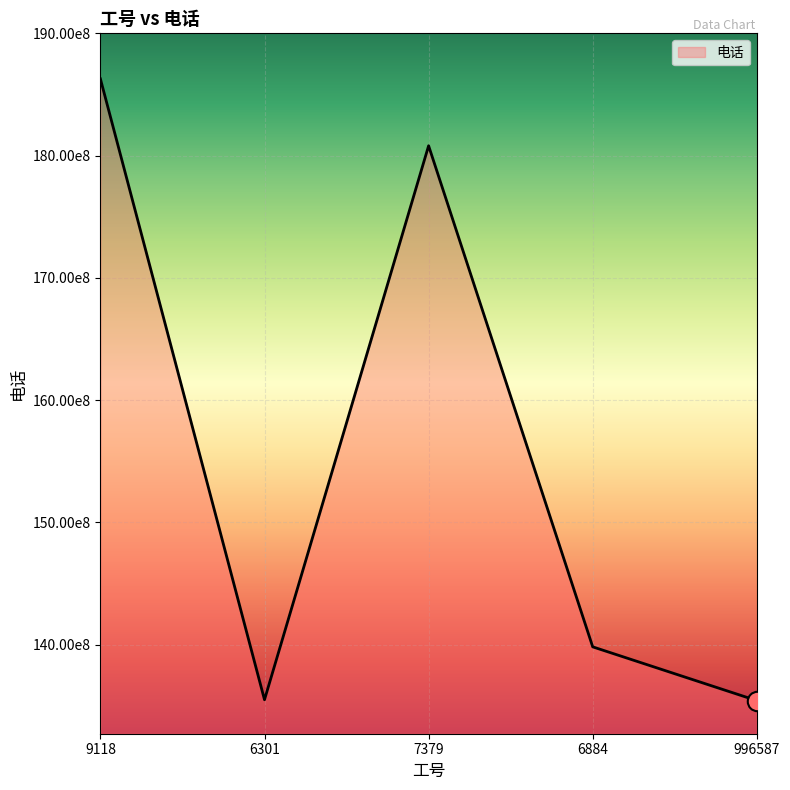

Does the chart display data point markers on the line(s)?

No